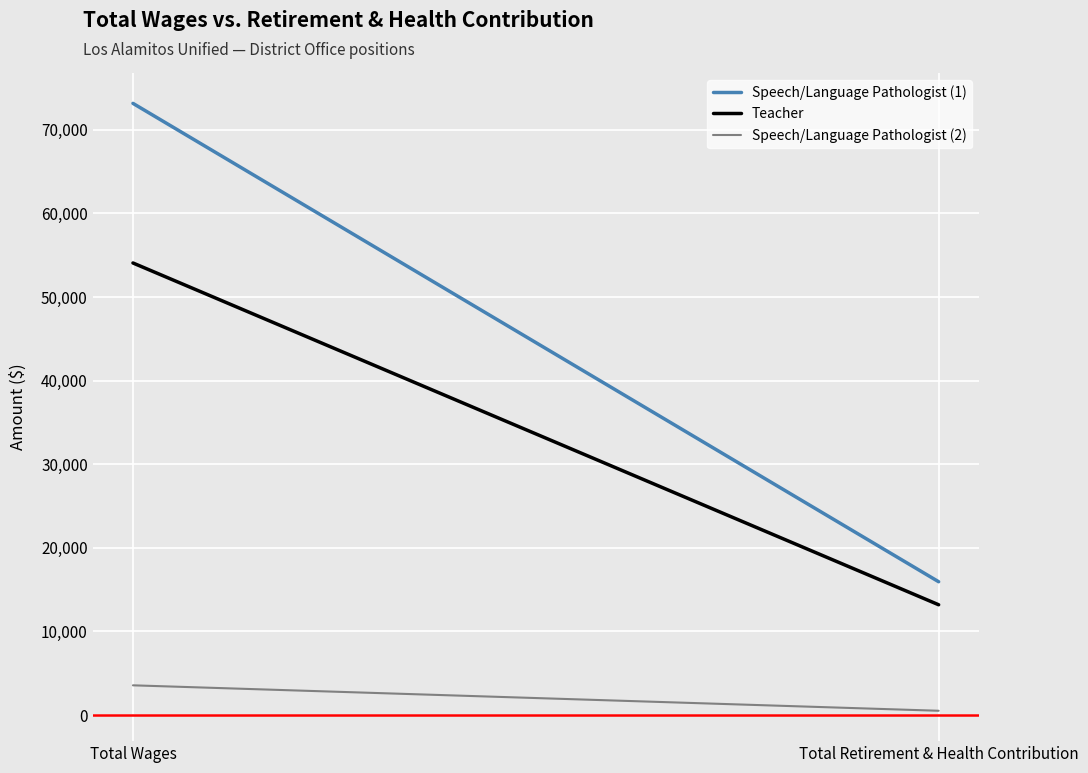

True or false: Teacher has a value of 19720 at Total Retirement & Health Contribution.

False